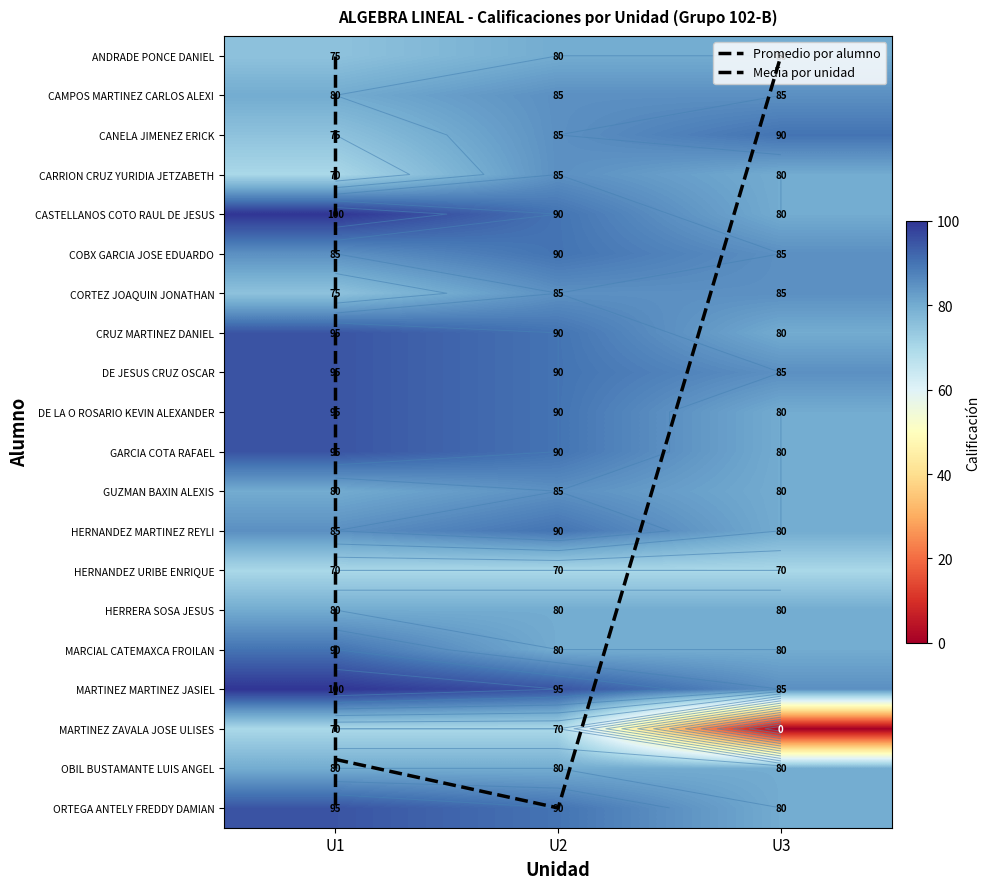

The value of DE JESUS CRUZ OSCAR at U3 is 85. True or false?

True